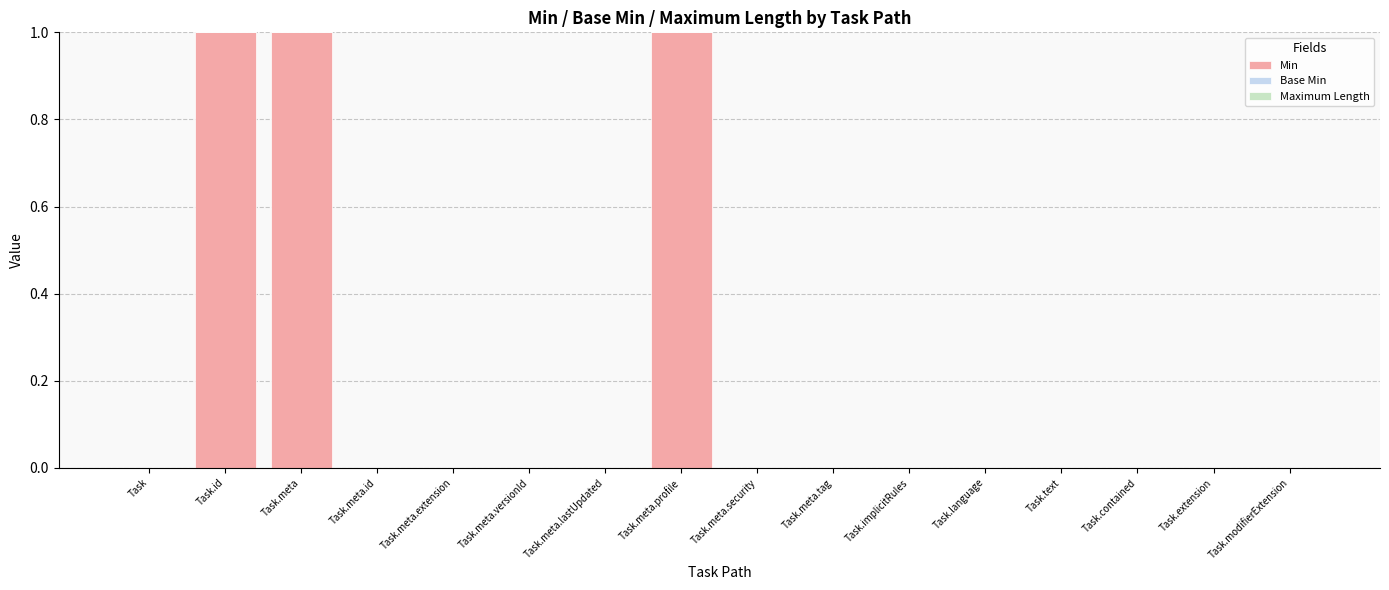

Count the number of data series in this chart.

1